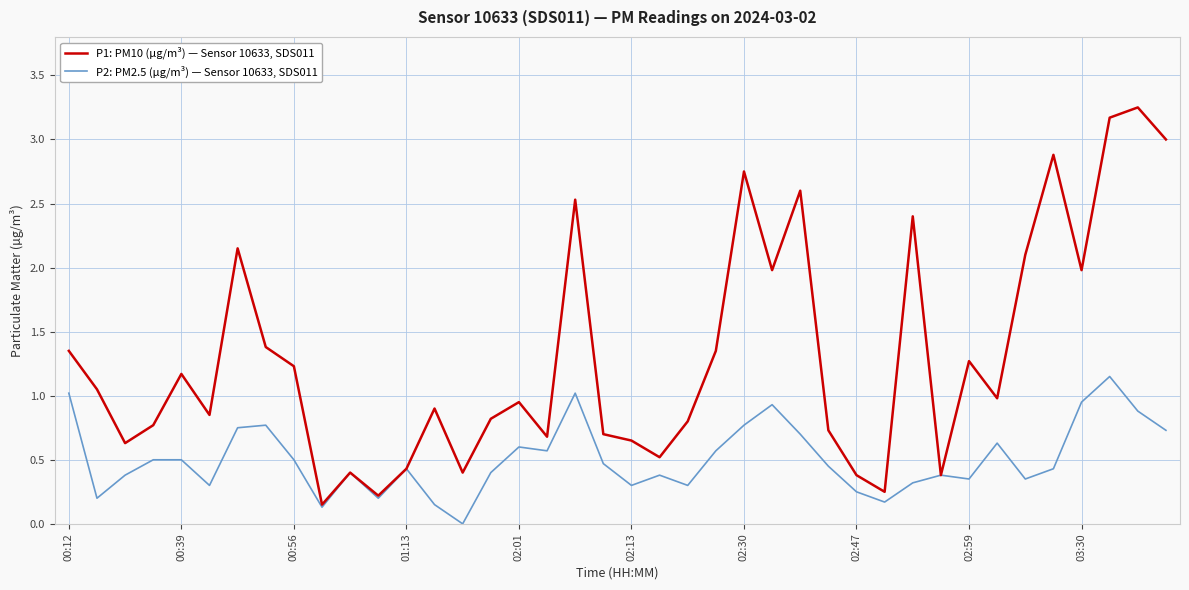

Rank the series by their maximum value, from highest to lowest.

P1: PM10 (µg/m³) — Sensor 10633, SDS011, P2: PM2.5 (µg/m³) — Sensor 10633, SDS011